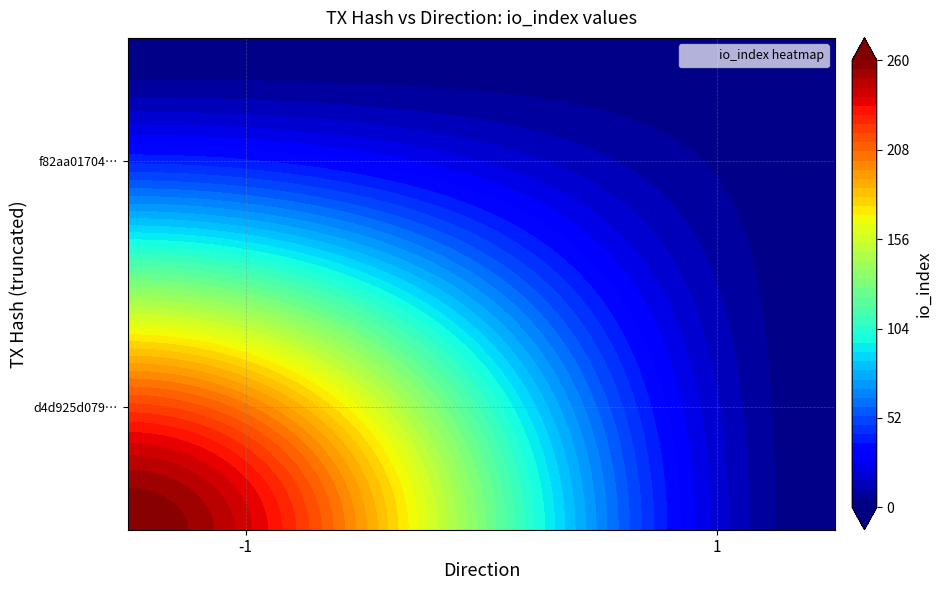

What is the maximum value shown in the chart?

260